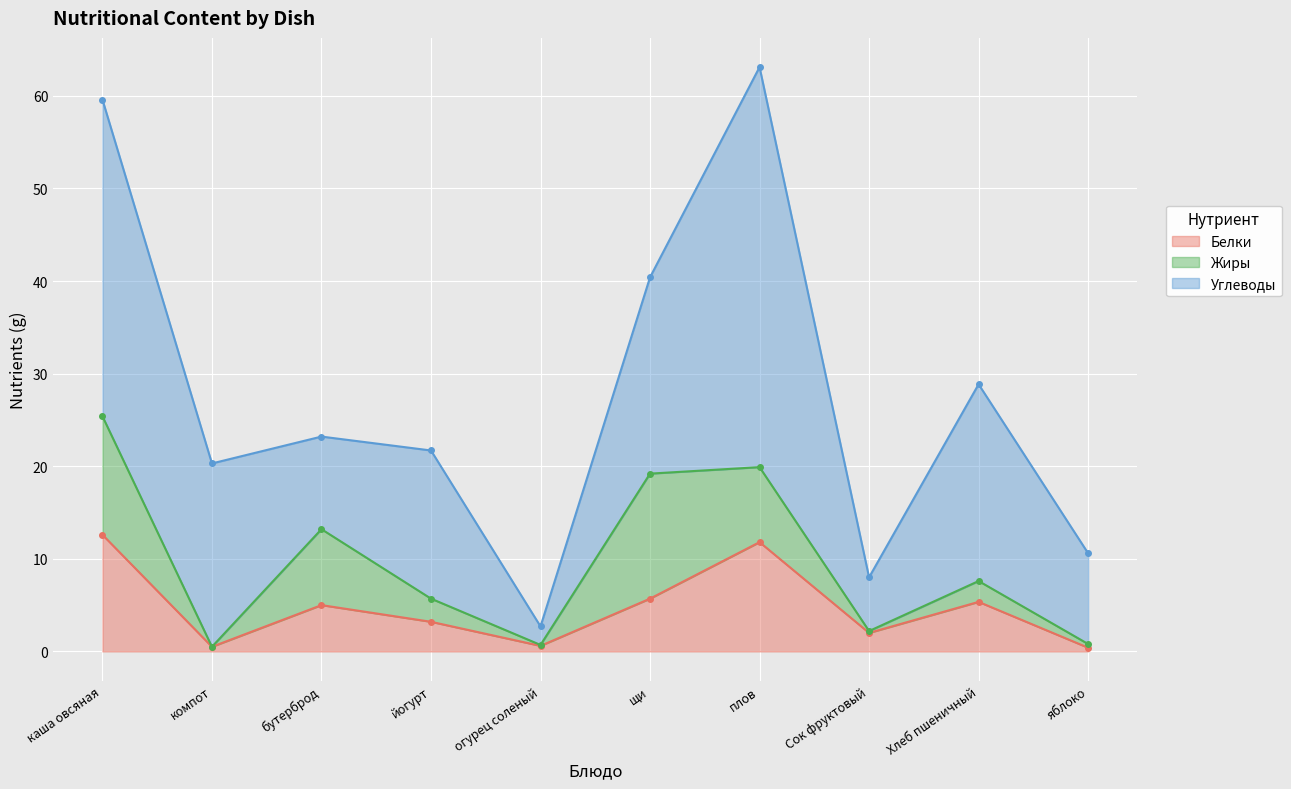

Which series has the widest spread of values?

Углеводы